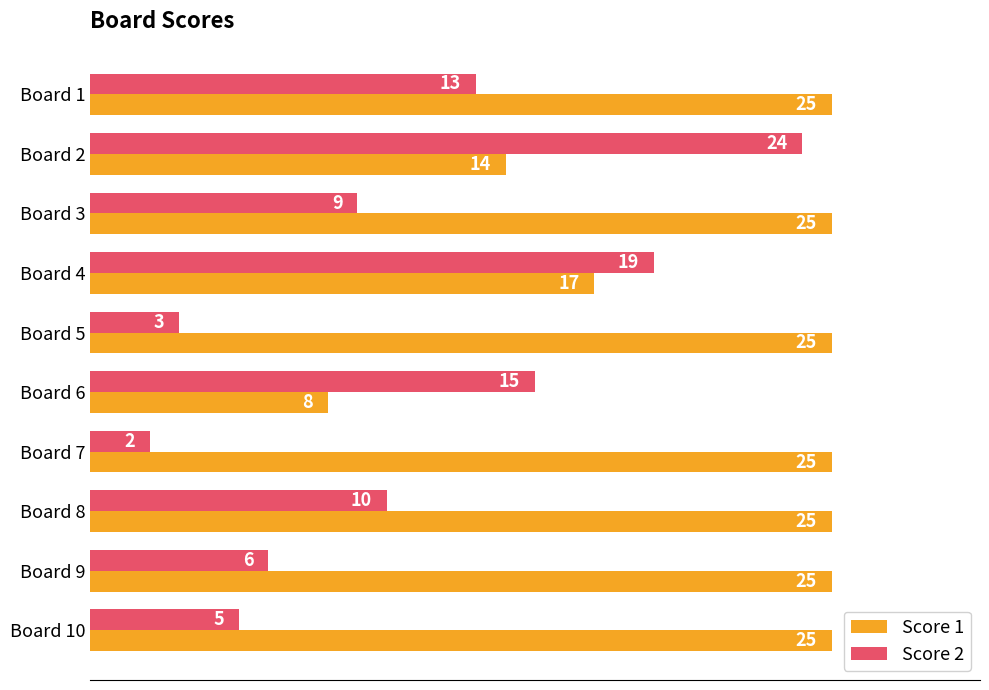

Where is Score 1 nearest to the value 16?

Board 4